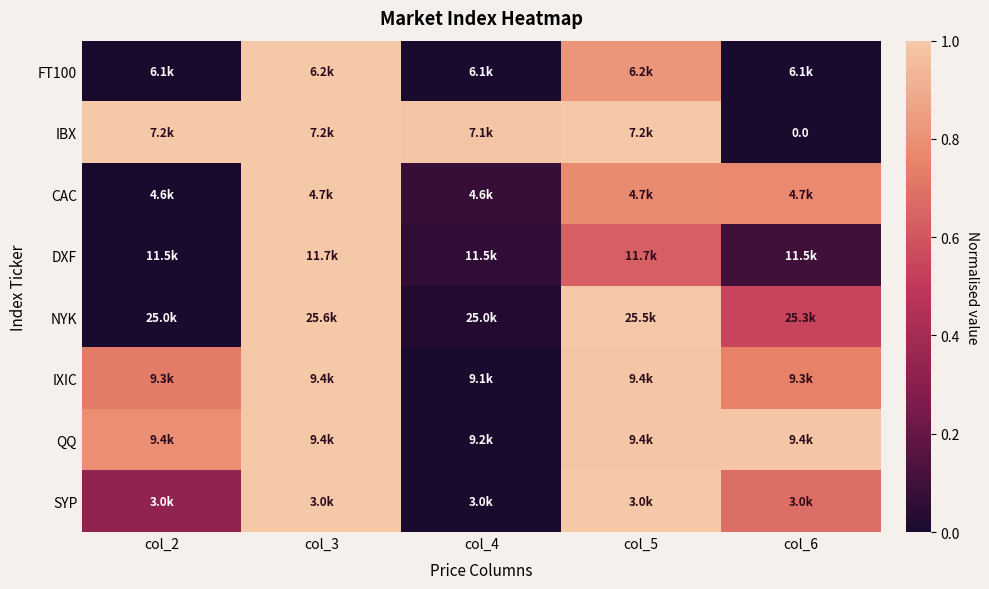

How many distinct data groups are displayed?

8